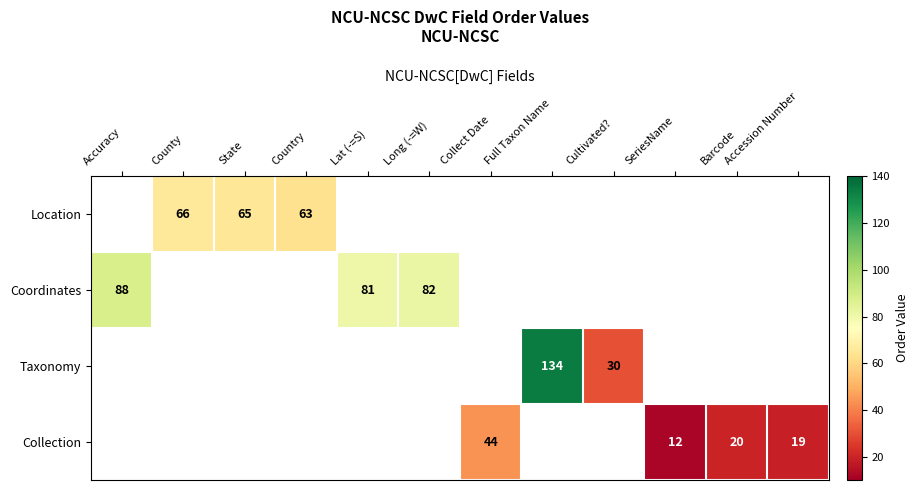

True or false: Coordinates has a value of 82 at Long (-=W).

True